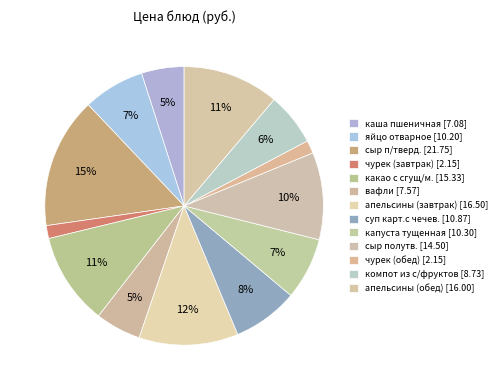

Does капуста тущенная account for over 50% of the chart?

No